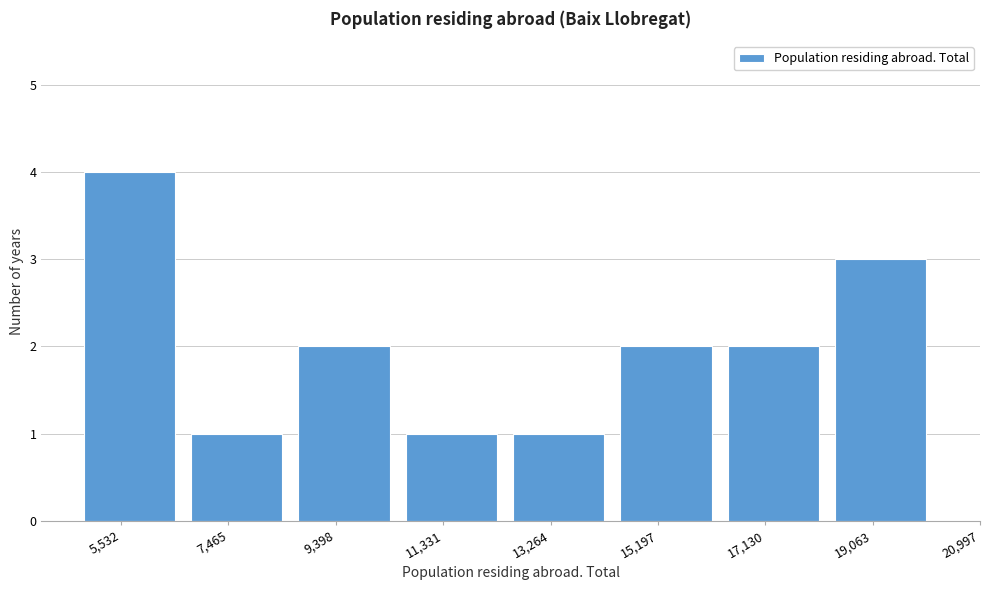

Reading right to left, list all the values displayed in this chart.

19,063=3	17,130=2	15,197=2	13,264=1	11,331=1	9,398=2	7,465=1	5,532=4